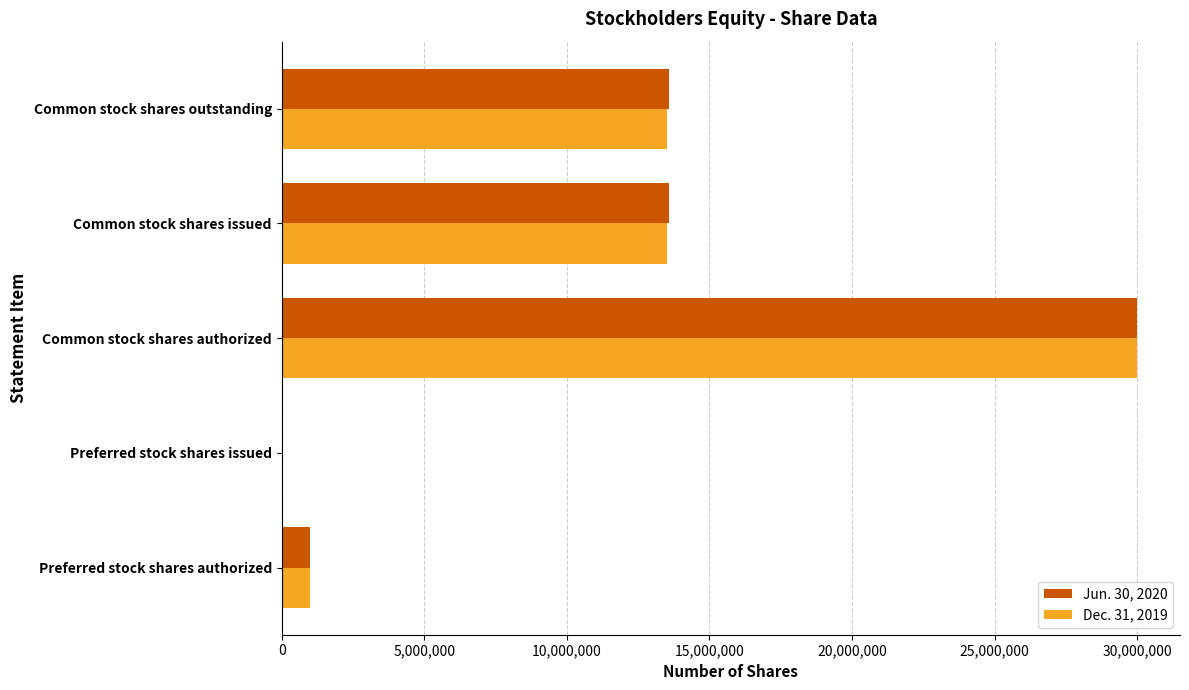

Between Common stock shares authorized and Common stock shares issued, which series saw the biggest shift?

Dec. 31, 2019